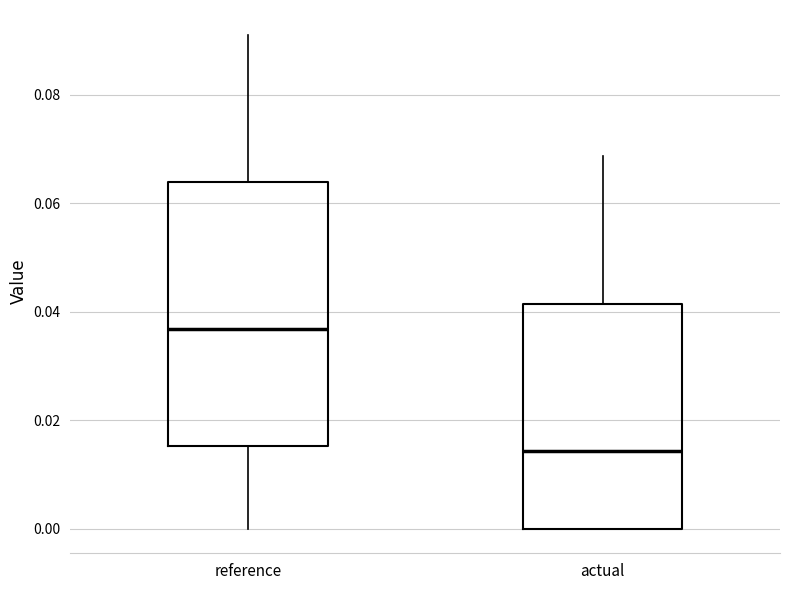

Which box has the lowest median line?

actual